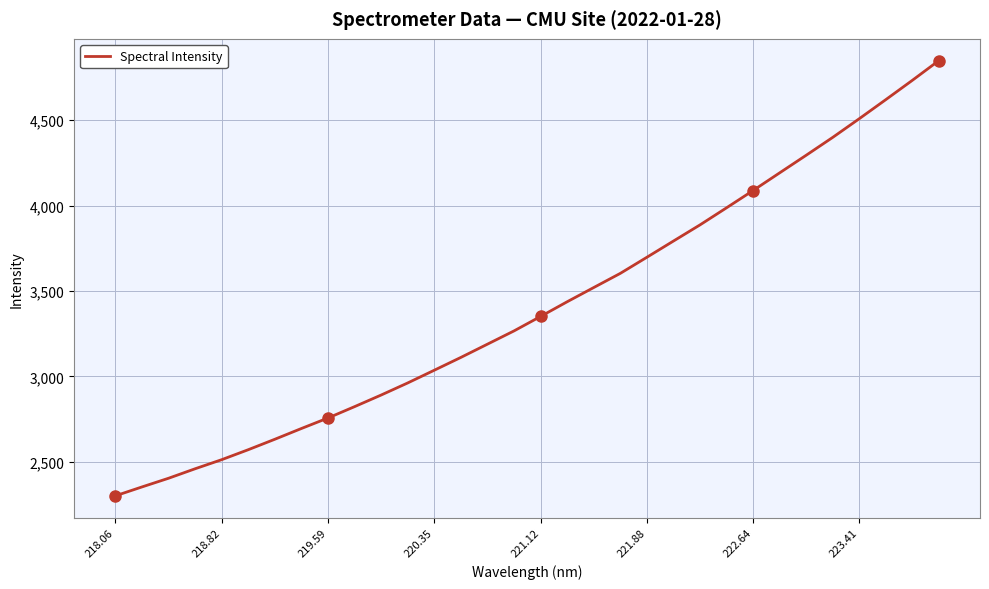

What is the maximum value shown in the chart?

4849.4